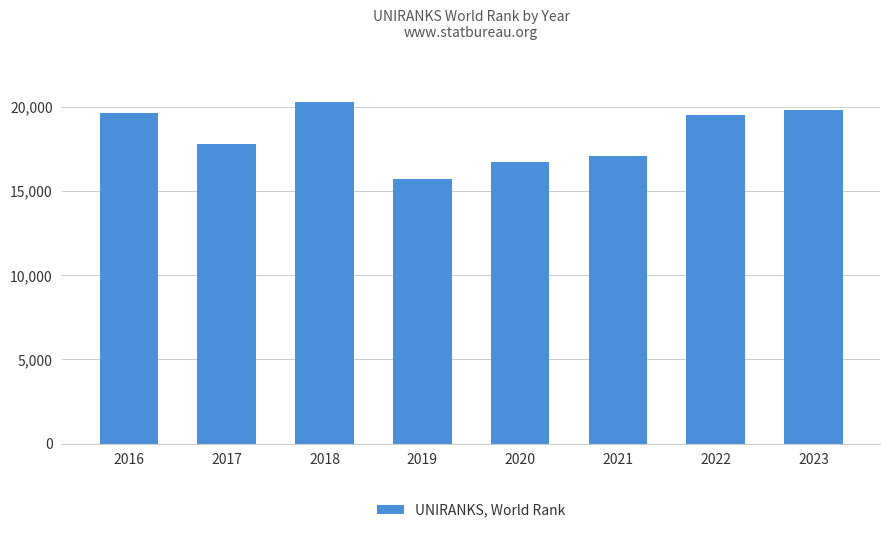

What is the smallest value displayed?

15717